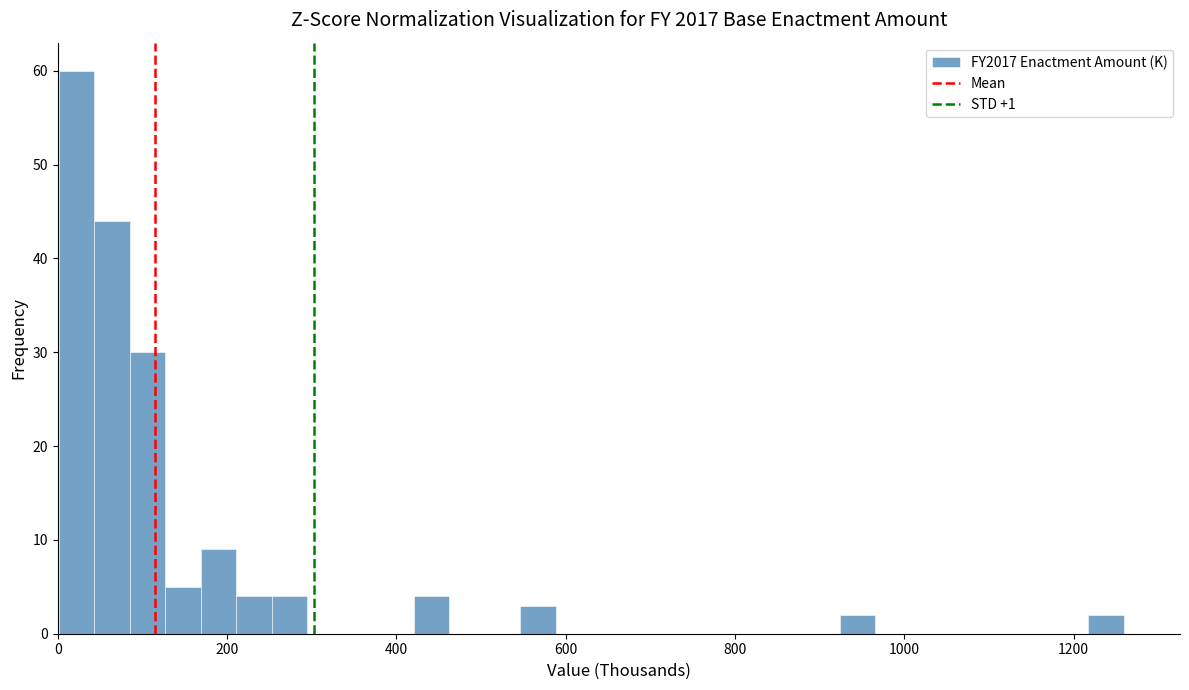

Around what value on the x-axis is the tallest bar? Give the approximate position of its centre, as read against the axis.

20